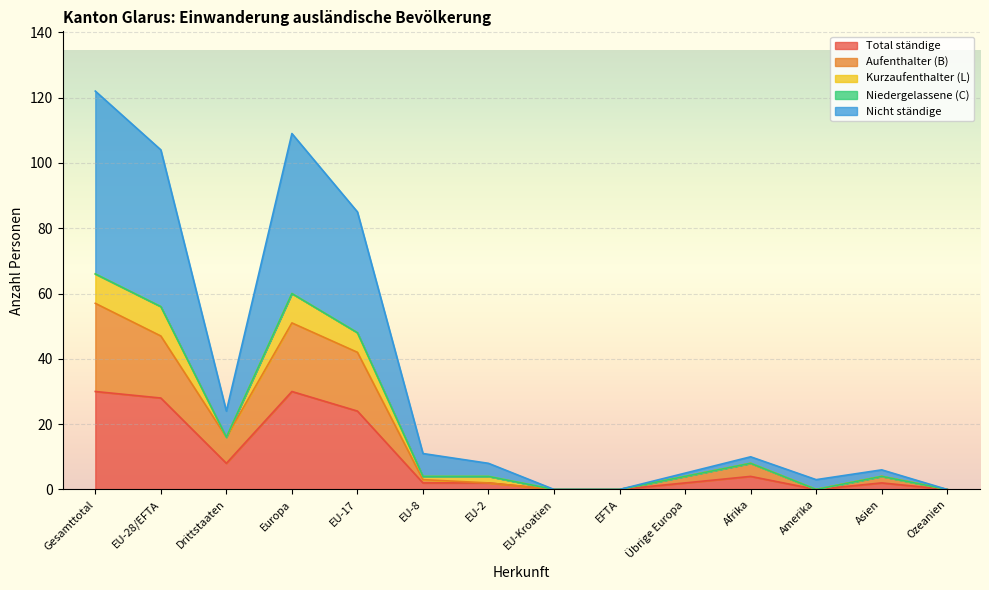

What is the value of the Total ständige point at the 13th from the left?

2